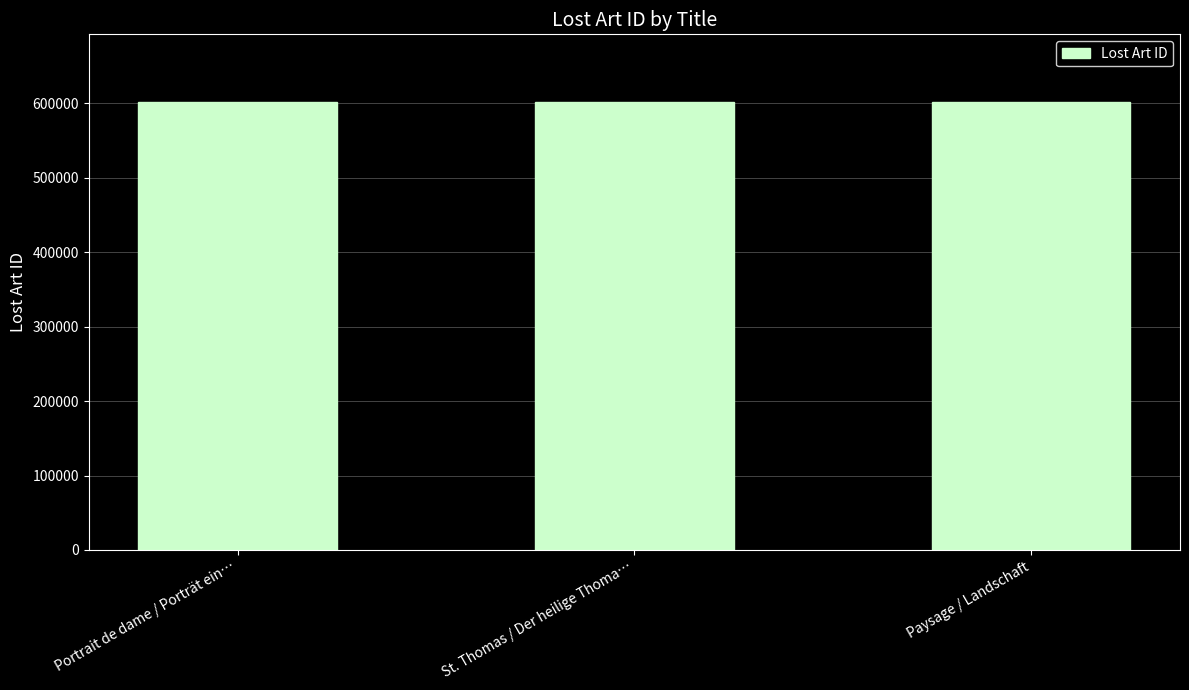

What is the sum of all values?

1806810